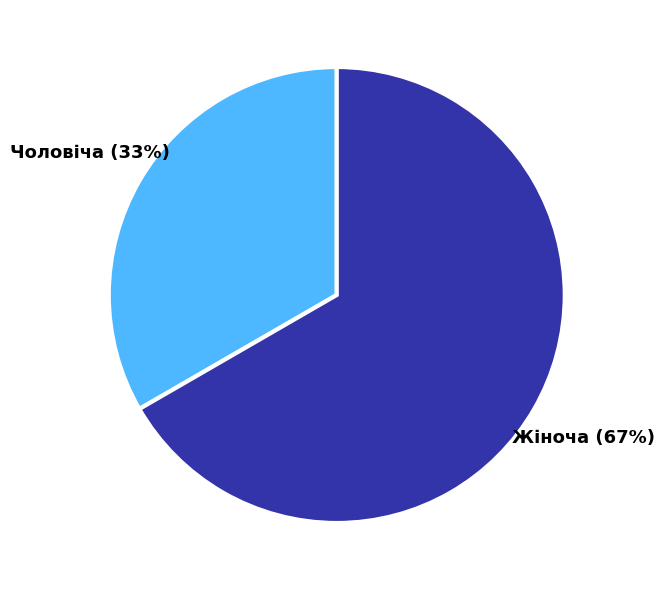

Does Жіноча represent more than half of the total?

Yes